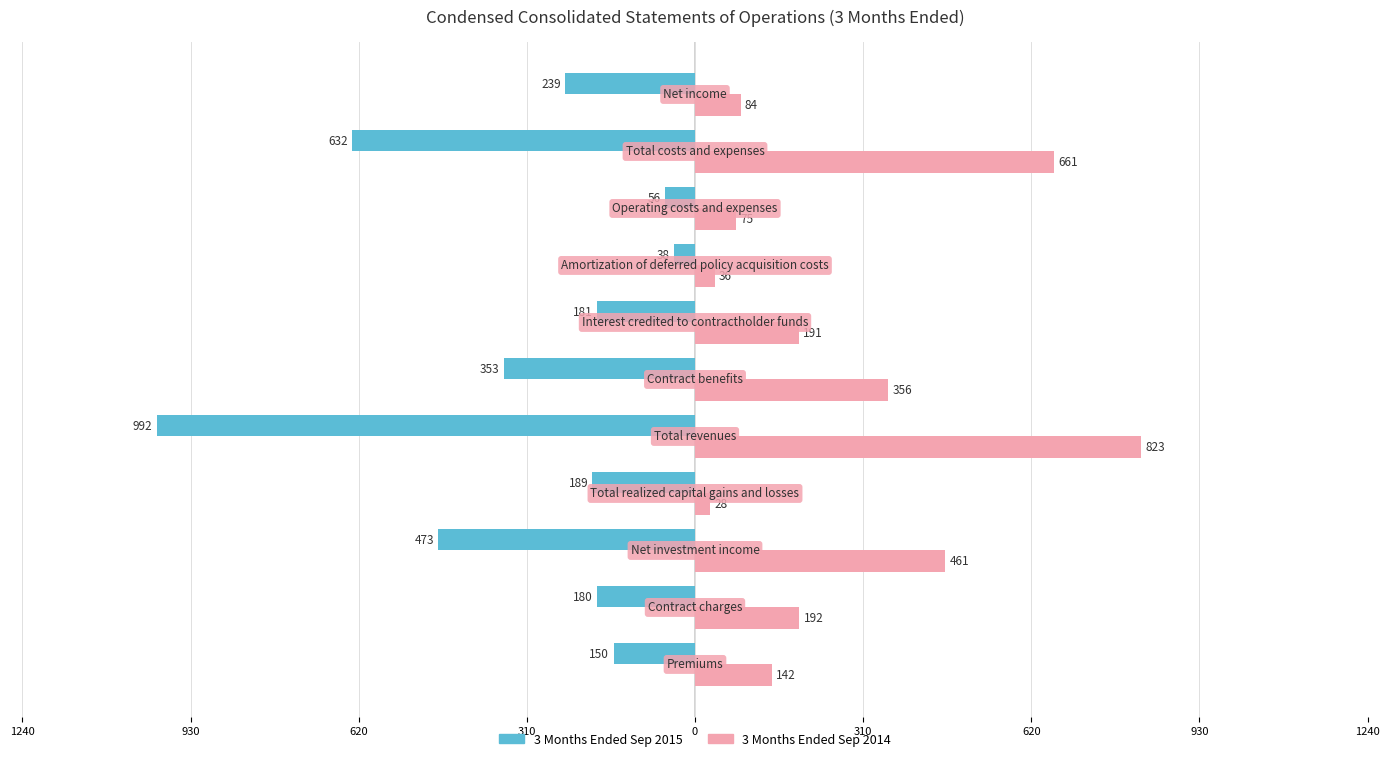

What is the difference between the maximum and minimum values in the 3 Months Ended Sep 2015 series?

954